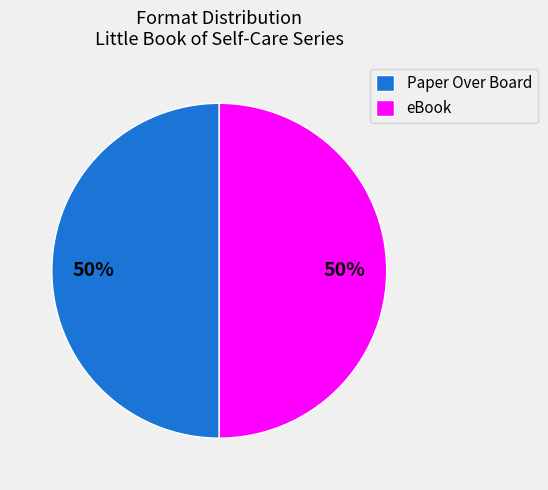

To the nearest percent, what is the average slice percentage?

50%